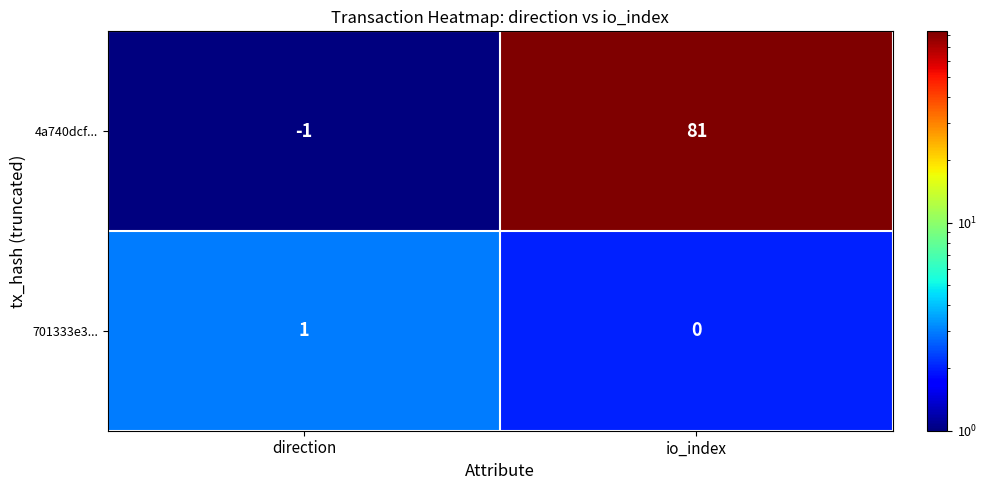

Which series has the widest spread of values?

4a740dcf...